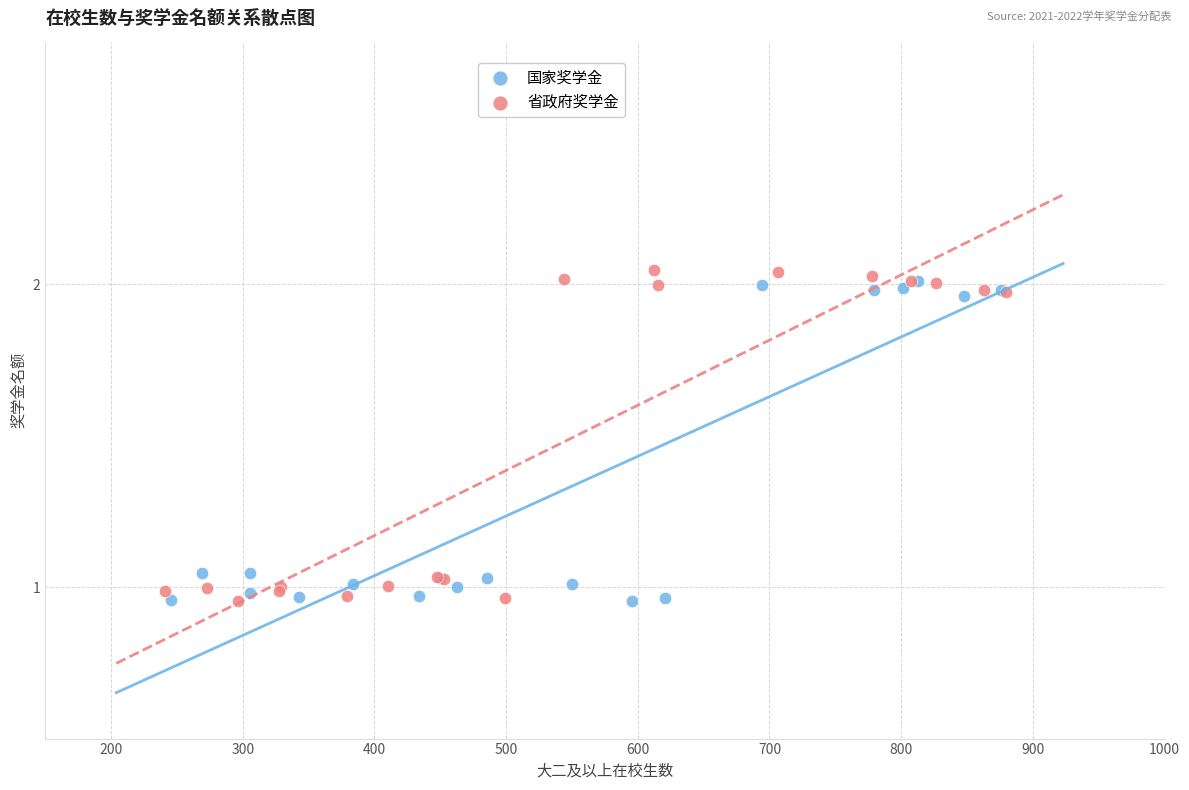

Which series has the widest spread of Y values?

省政府奖学金